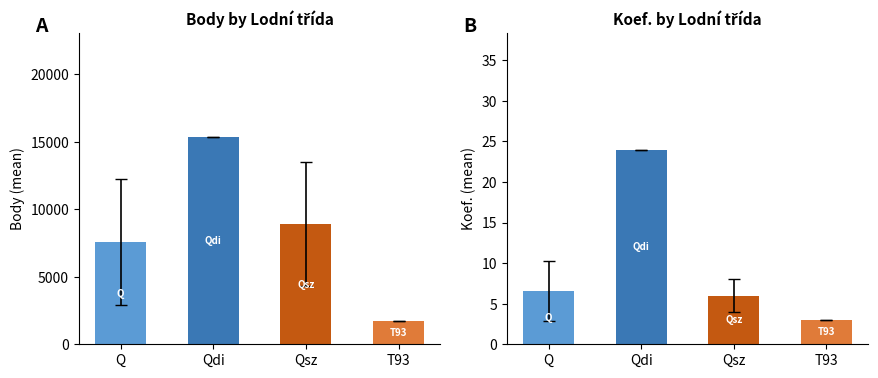

What is the difference between the highest and lowest values at T93?

1731.0